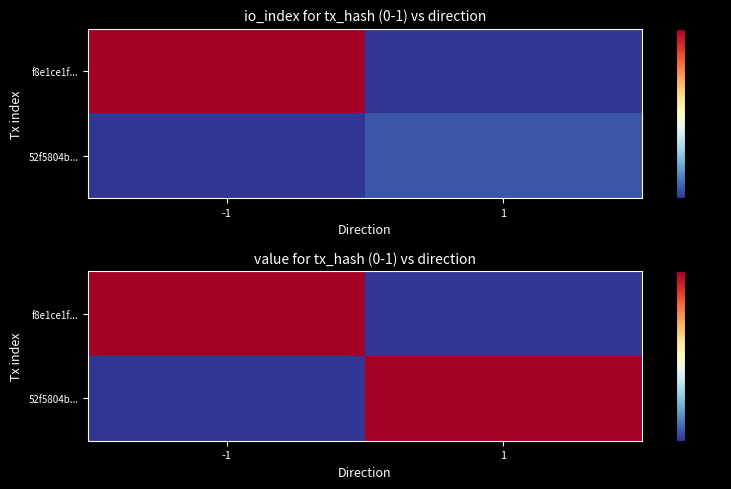

Which has a higher value, 1 or -1?

-1